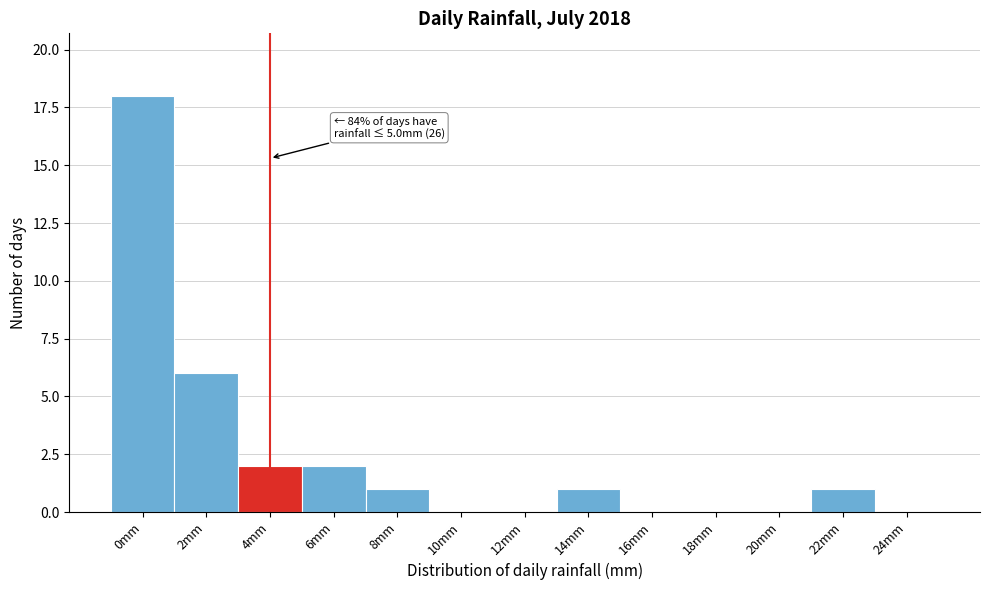

Reading left to right, extract all data points from this chart.

0mm=18	2mm=6	4mm=2	6mm=2	8mm=1	10mm=0	12mm=0	14mm=1	16mm=0	18mm=0	20mm=0	22mm=1	24mm=0